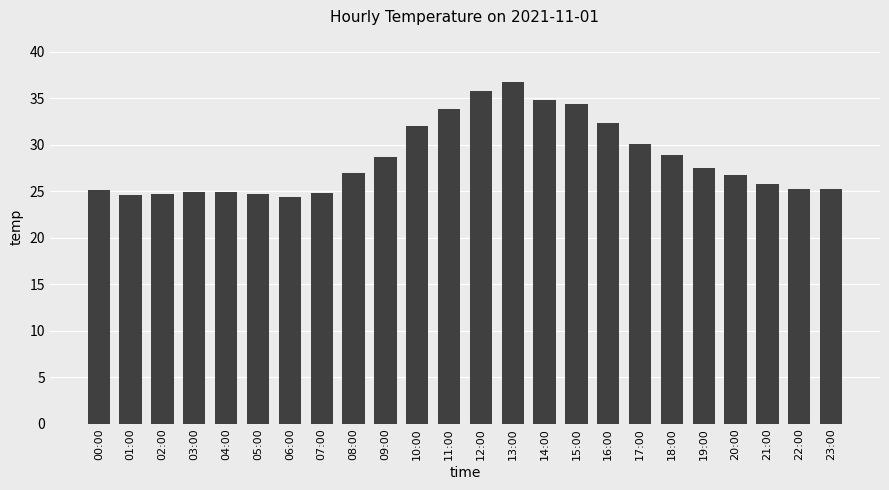

How many categories are shown in the chart?

24